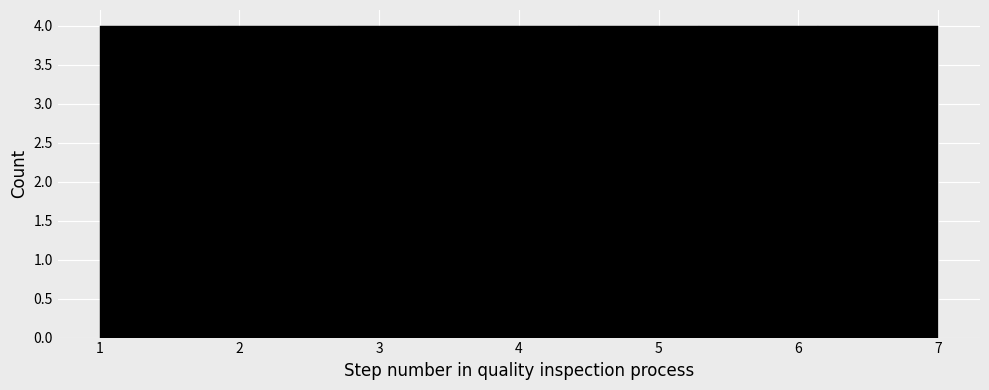

Reading left to right, transcribe this chart: for each bar, give the range it covers on the x-axis and its height. Neither the bar edges nor the heights are printed on the chart, so give them approximately, as read against the axes.

1.0 to 1.9: 4
1.9 to 2.7: 4
2.7 to 3.6: 4
3.6 to 4.4: 4
4.4 to 5.3: 4
5.3 to 6.1: 4
6.1 to 7.0: 4